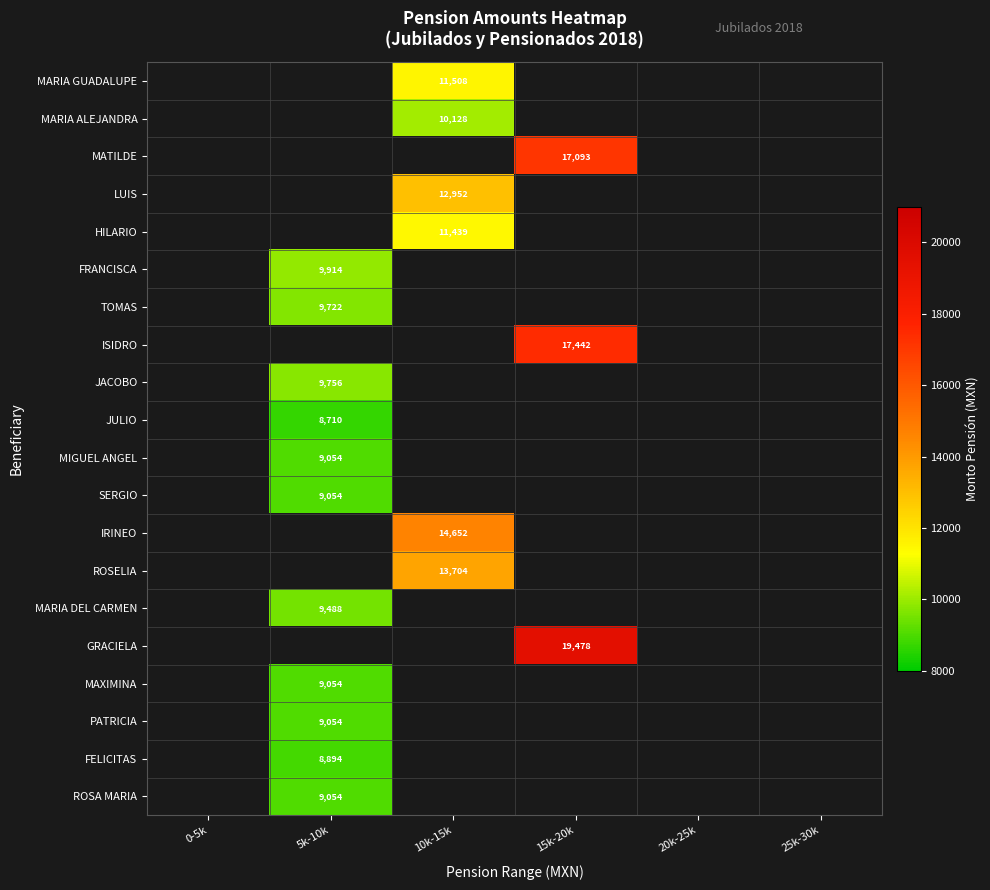

Count the number of categories in the chart.

6